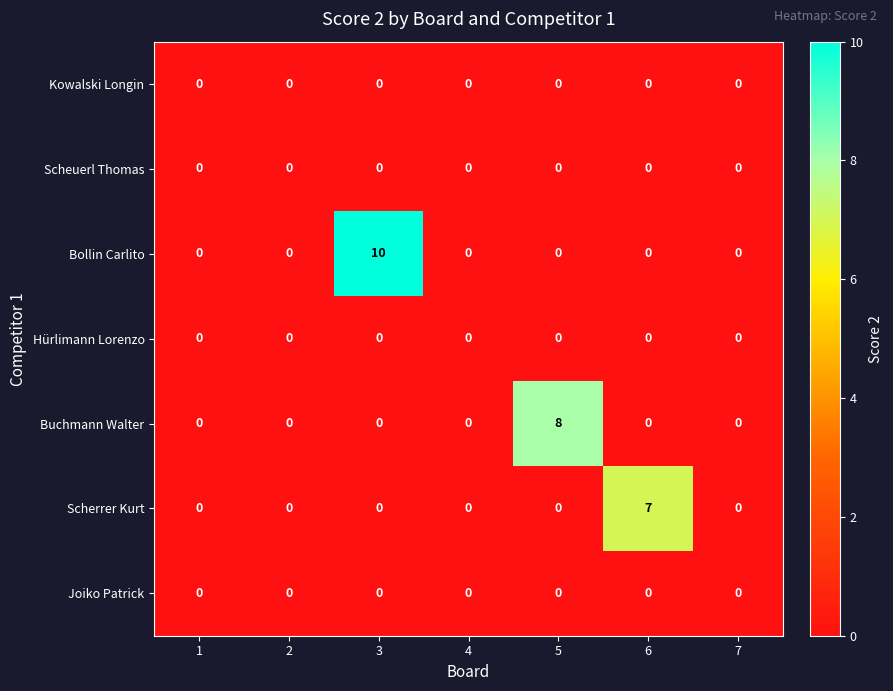

Which series has the largest total across all categories?

Bollin Carlito